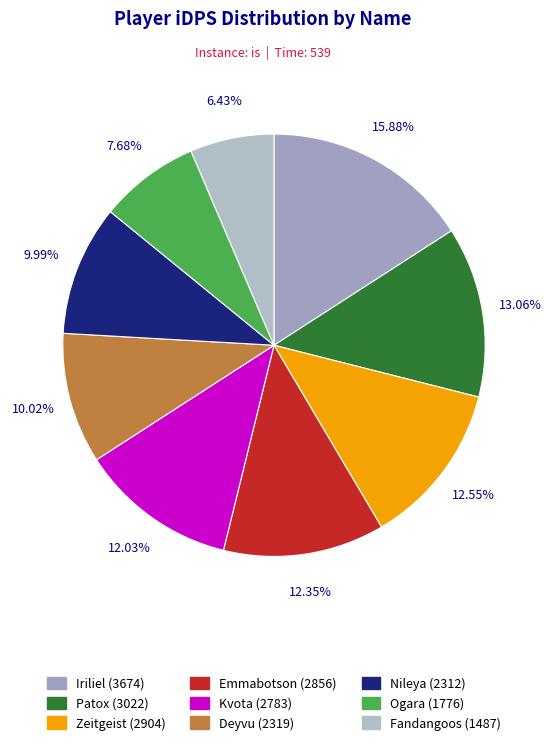

True or false: Kvota accounts for 24% of the total.

False